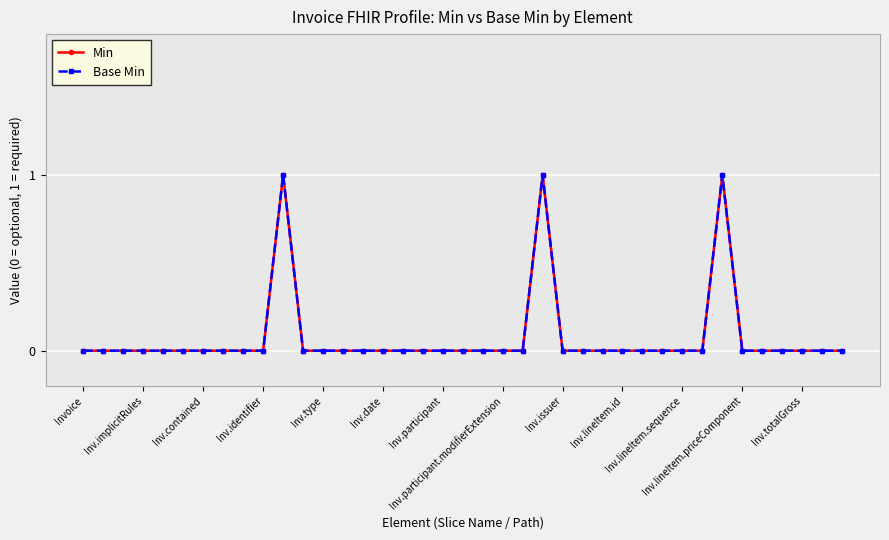

At which label does Base Min reach its minimum?

Invoice